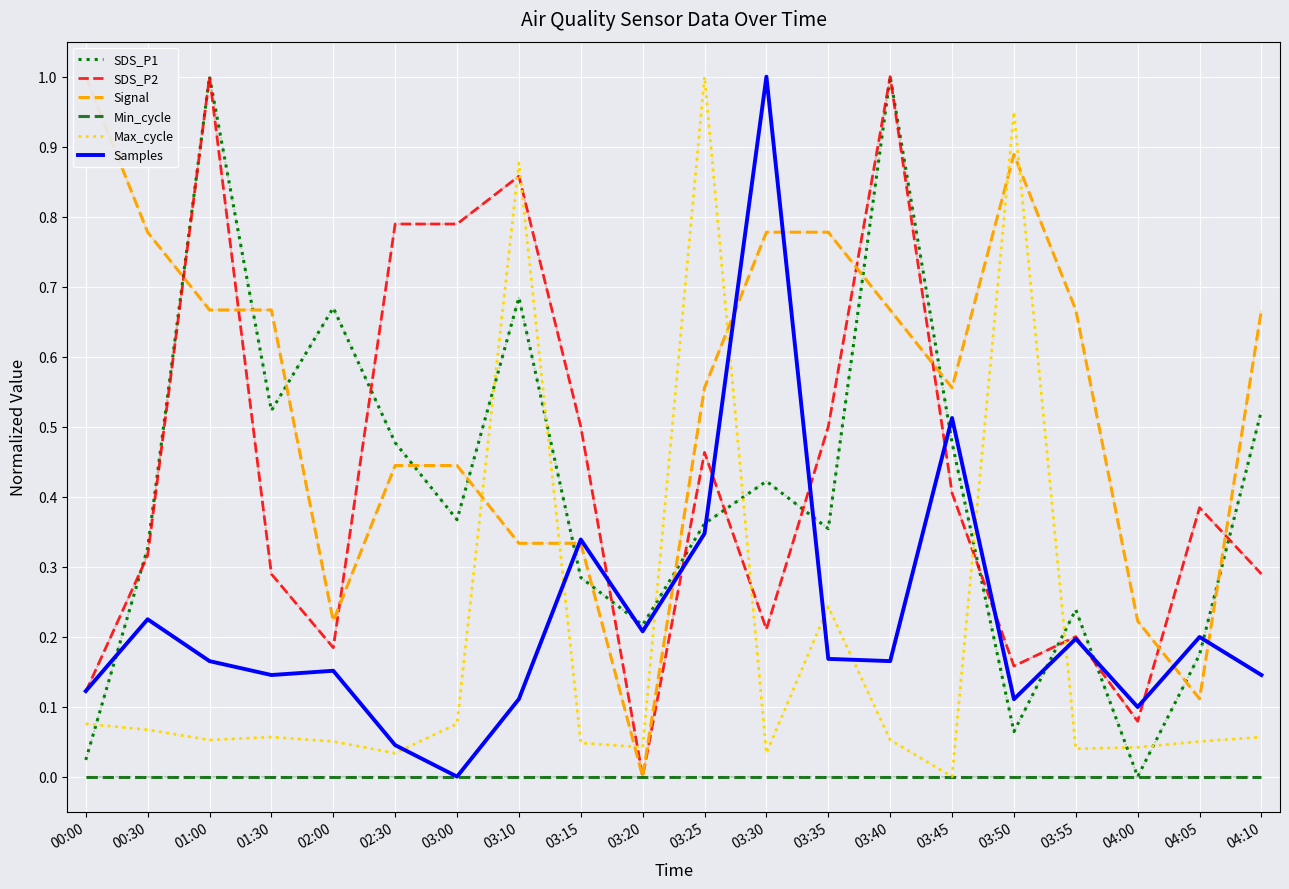

Which category has the lowest value in the SDS_P1 series?

04:00